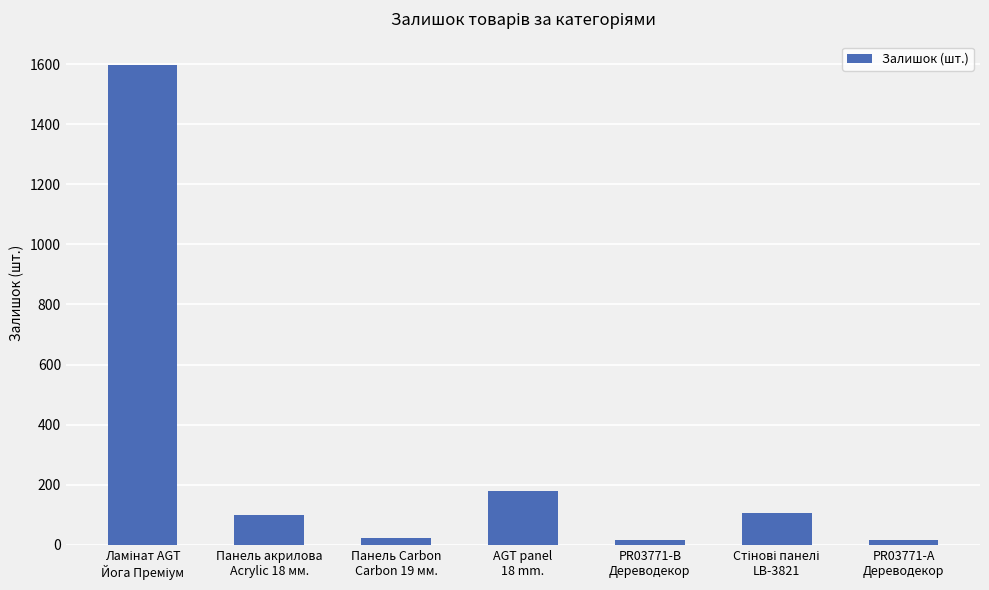

Reading left to right, extract all data points from this chart.

1596	98	23	180	15	106	15